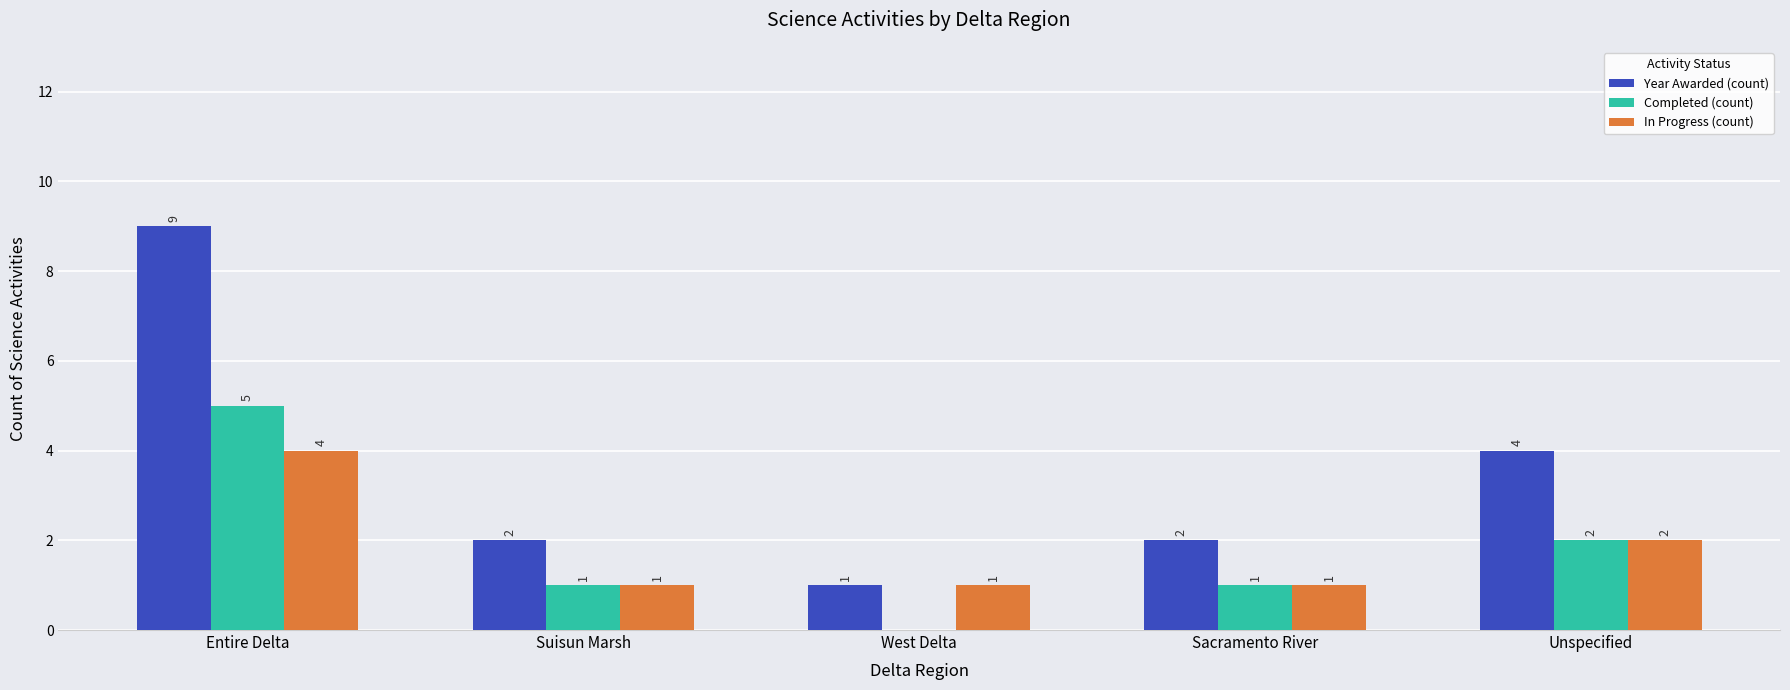

How many categories are shown in the chart?

5